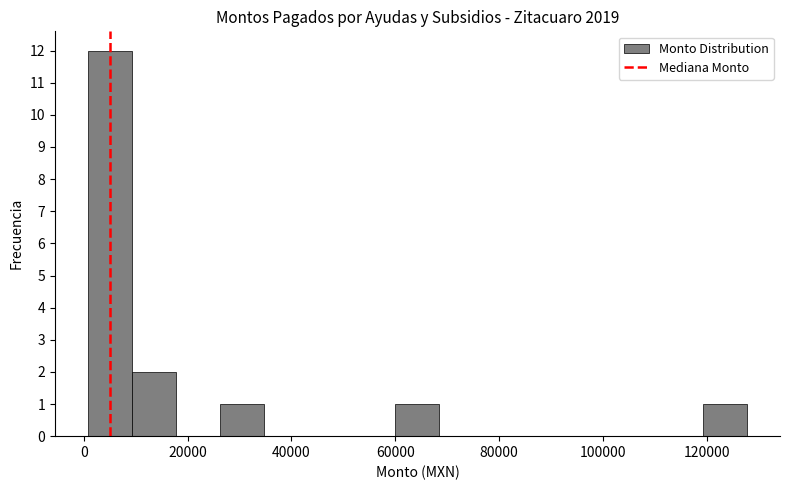

Reading left to right, transcribe this chart: for each bar, give the range it covers on the x-axis and its height. Neither the bar edges nor the heights are printed on the chart, so give them approximately, as read against the axes.

0 to 10000: 12
10000 to 18000: 2
18000 to 26000: 0
26000 to 34000: 1
34000 to 44000: 0
44000 to 52000: 0
52000 to 60000: 0
60000 to 68000: 1
68000 to 76000: 0
76000 to 86000: 0
86000 to 94000: 0
94000 to 102000: 0
102000 to 110000: 0
110000 to 120000: 0
120000 to 128000: 1